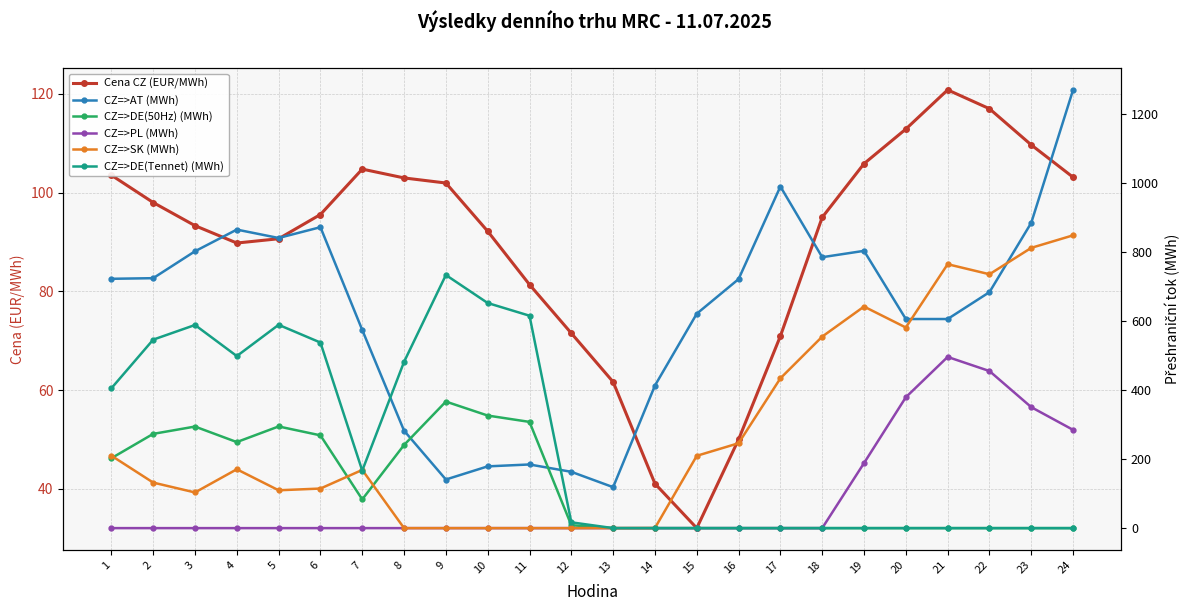

Read the CZ=>PL (MWh) value at 24.

284.8